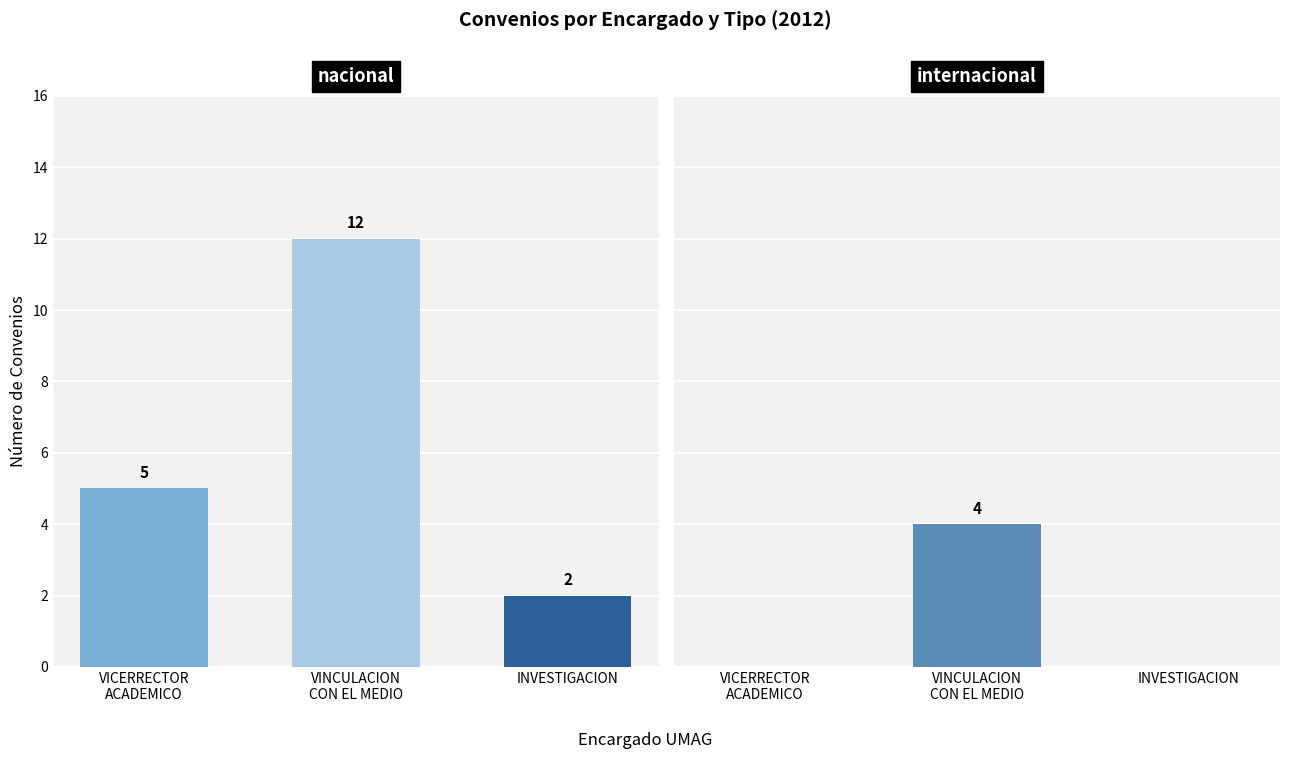

Which series has the largest total across all categories?

nacional